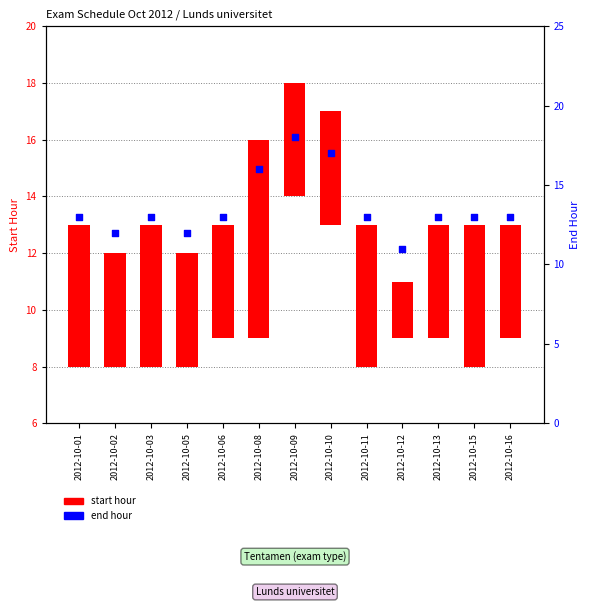

What is the change in value from 2012-10-02 to 2012-10-16?

+1